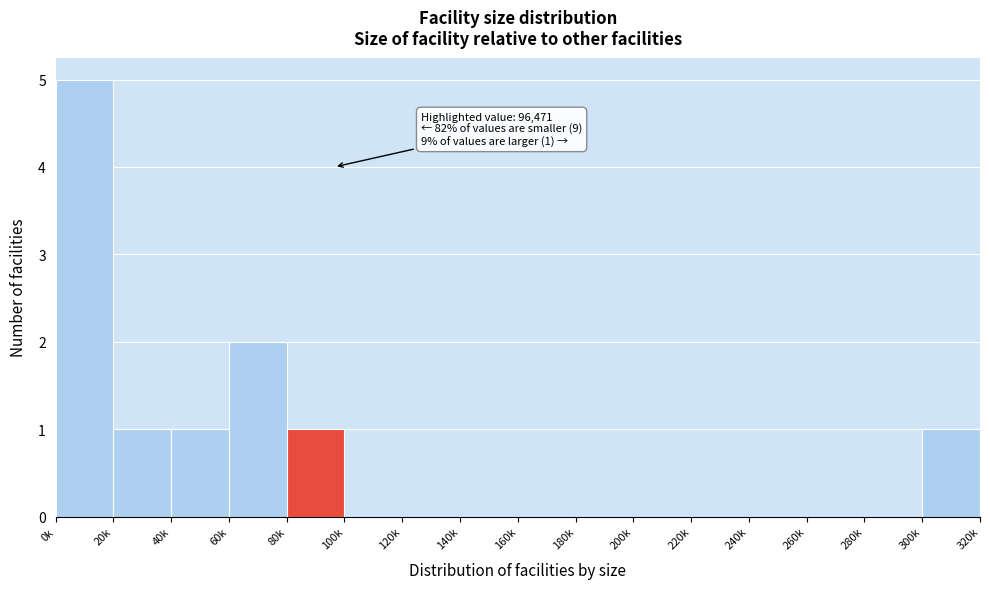

Reading left to right, transcribe all the data shown in this chart.

0k=5	20k=1	40k=1	60k=2	80k=1	100k=0	120k=0	140k=0	160k=0	180k=0	200k=0	220k=0	240k=0	260k=0	280k=0	300k=1